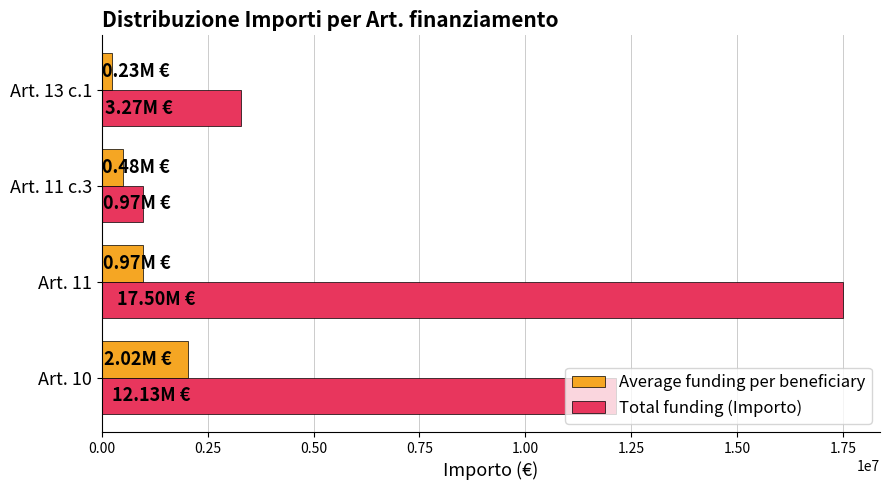

What is the spread (max minus min) of values at Art. 11?

16530078.4